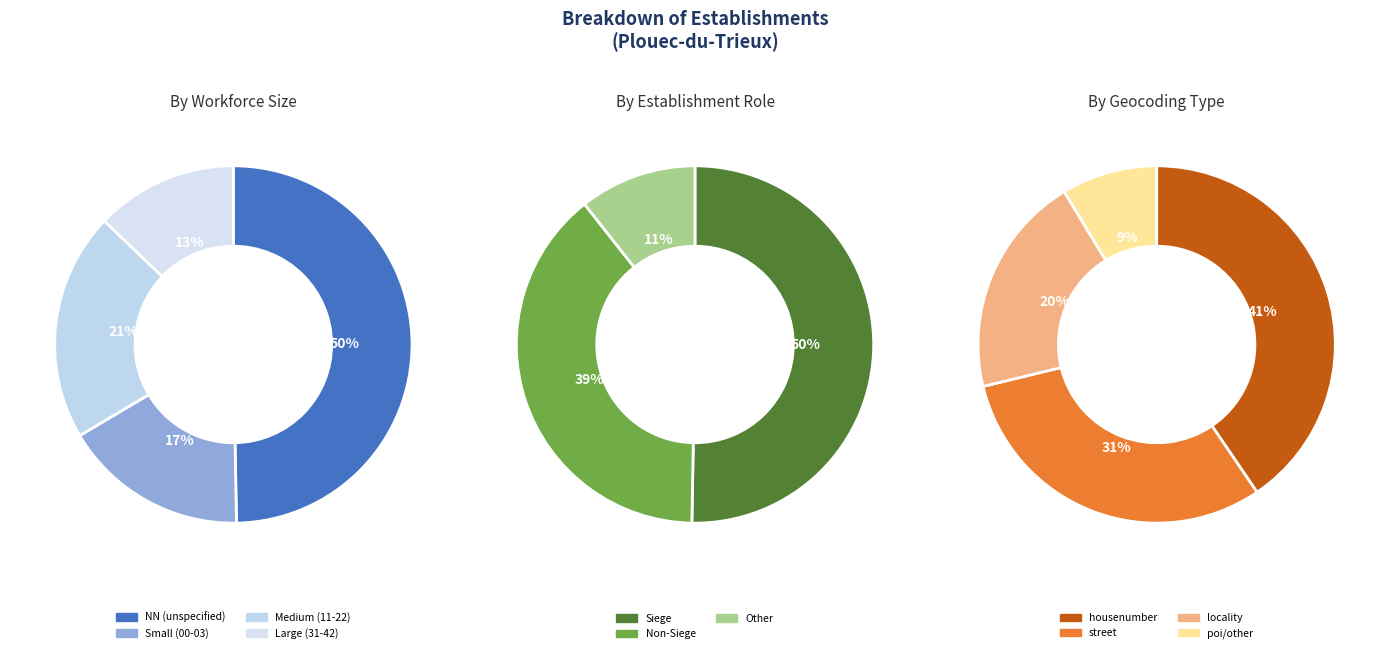

Does 03 represent more than half of the total?

No